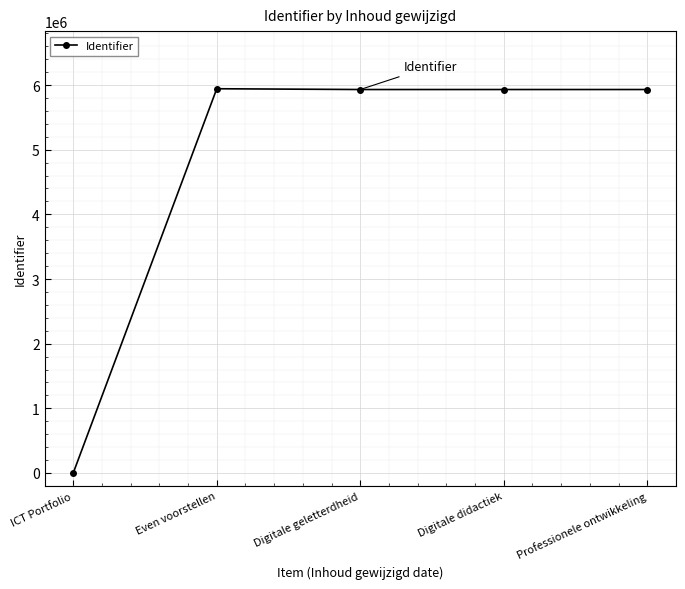

Which label corresponds to the smallest value in the chart?

ICT Portfolio